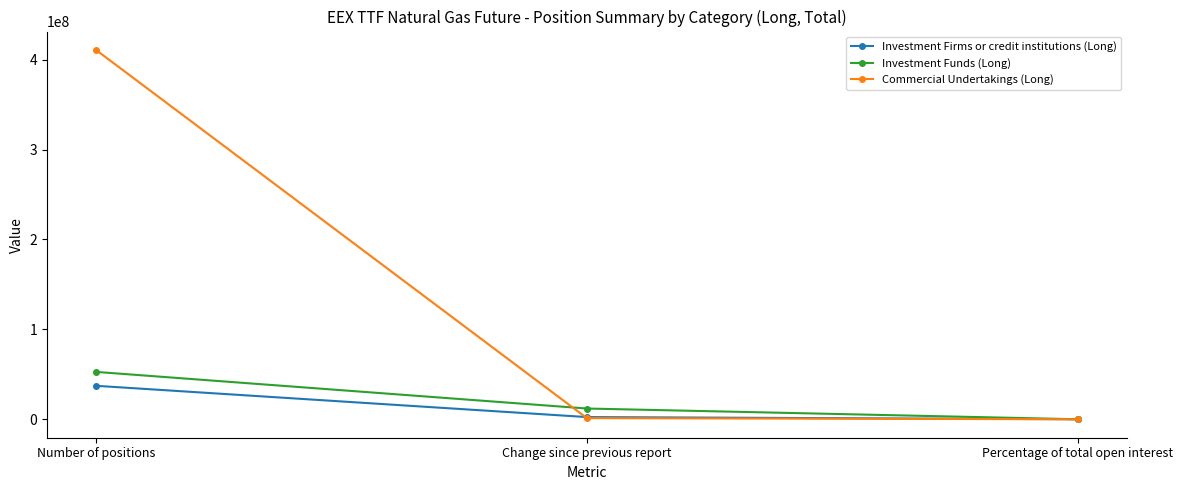

Between Change since previous report and Percentage of total open interest, which series saw the biggest shift?

Investment Funds (Long)